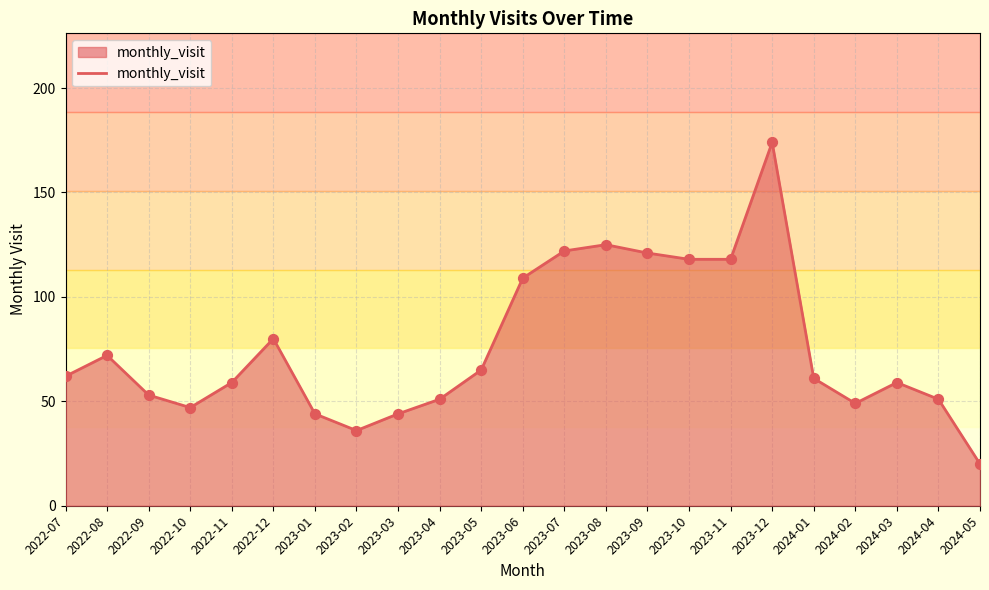

Which has a higher value, 2022-12 or 2022-11?

2022-12